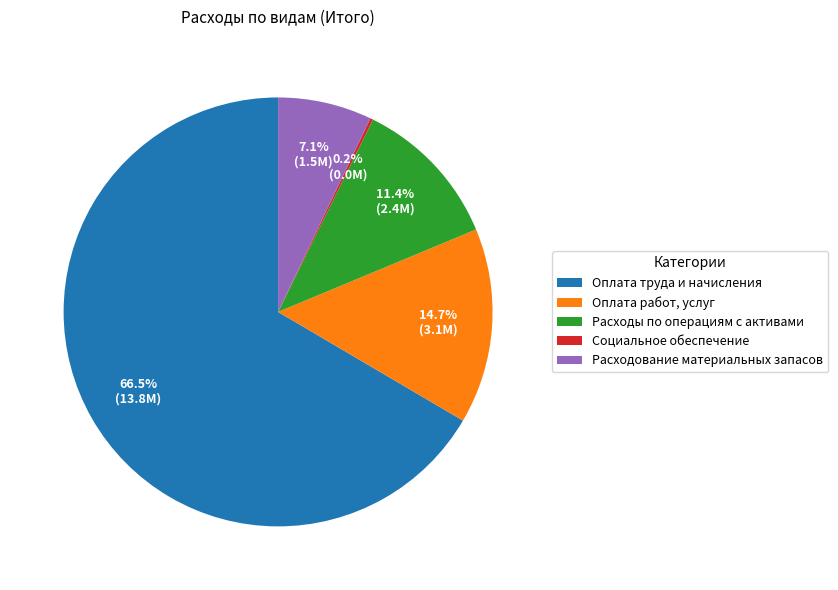

What is the ratio of the value at Оплата работ, услуг to the value at Расходование материальных запасов?

2.1